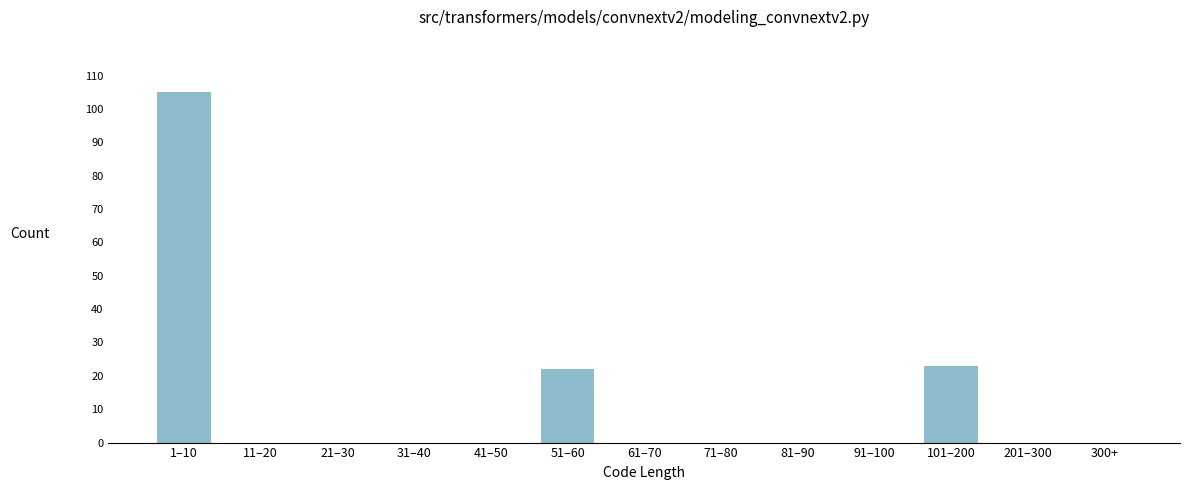

Reading right to left, transcribe all the data shown in this chart.

300+=0	201–300=0	101–200=23	91–100=0	81–90=0	71–80=0	61–70=0	51–60=22	41–50=0	31–40=0	21–30=0	11–20=0	1–10=105